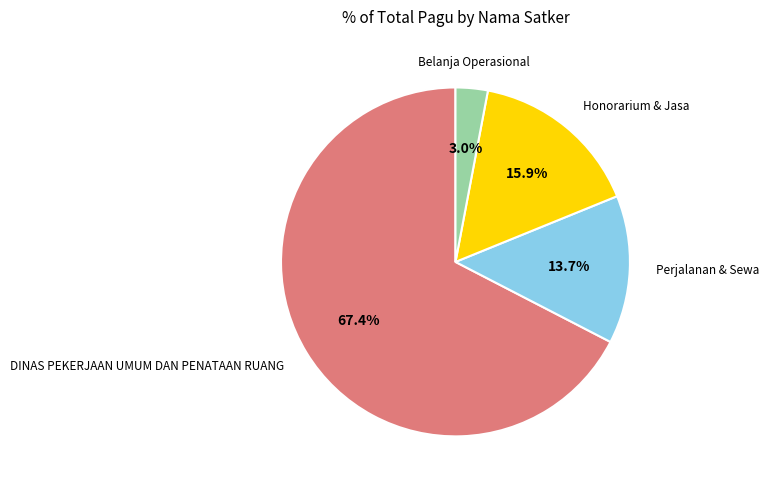

Is there a majority slice in this chart?

Yes